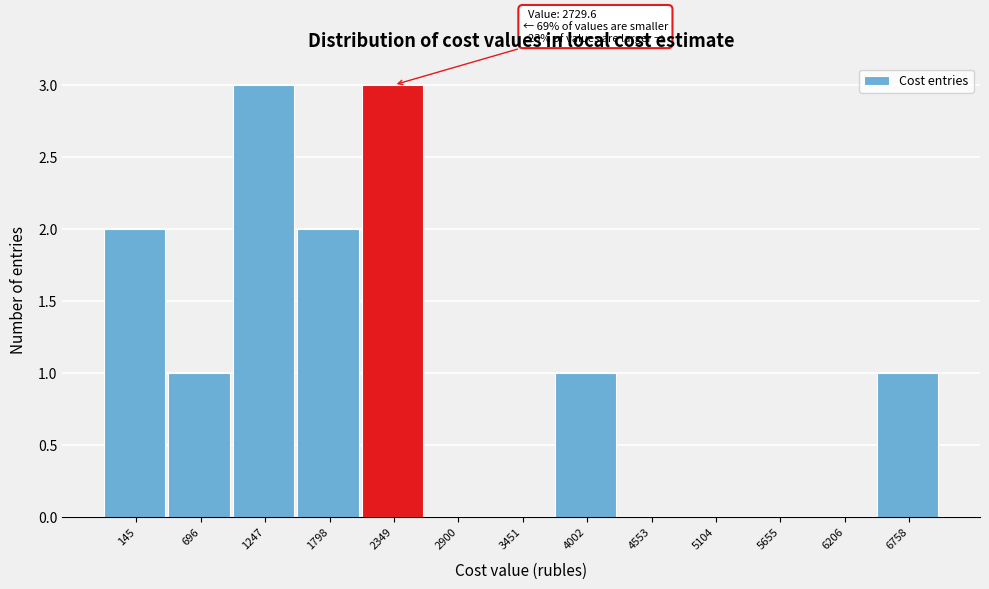

Reading right to left, list all the values displayed in this chart.

6758=1	6206=0	5655=0	5104=0	4553=0	4002=1	3451=0	2900=0	2349=3	1798=2	1247=3	696=1	145=2